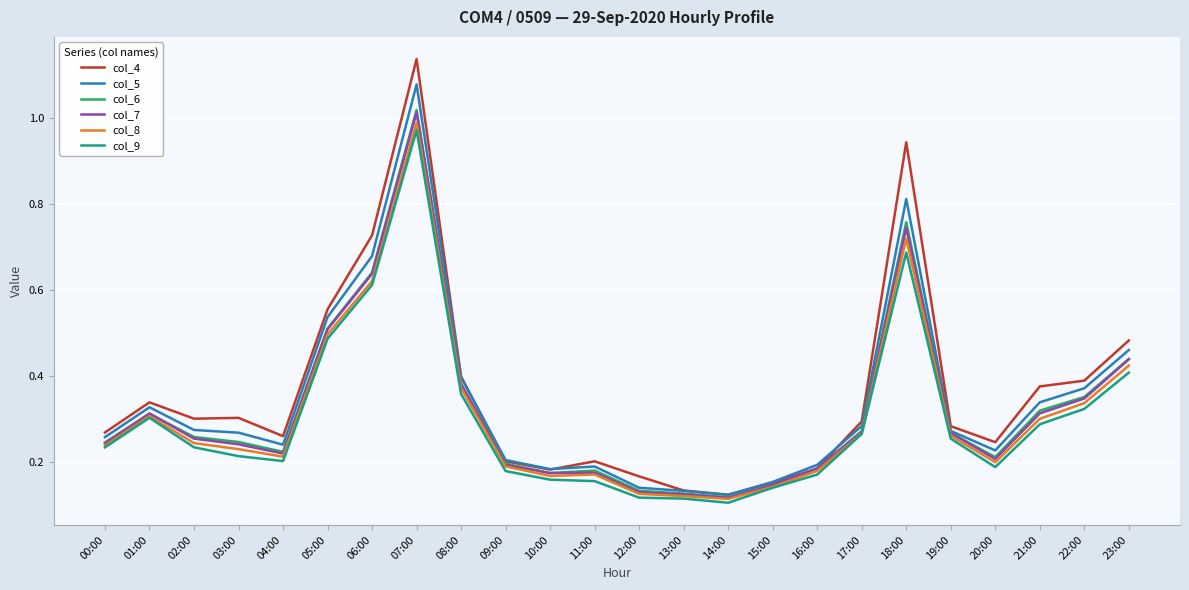

True or false: col_5 has more than 2 points higher than both neighbors.

True